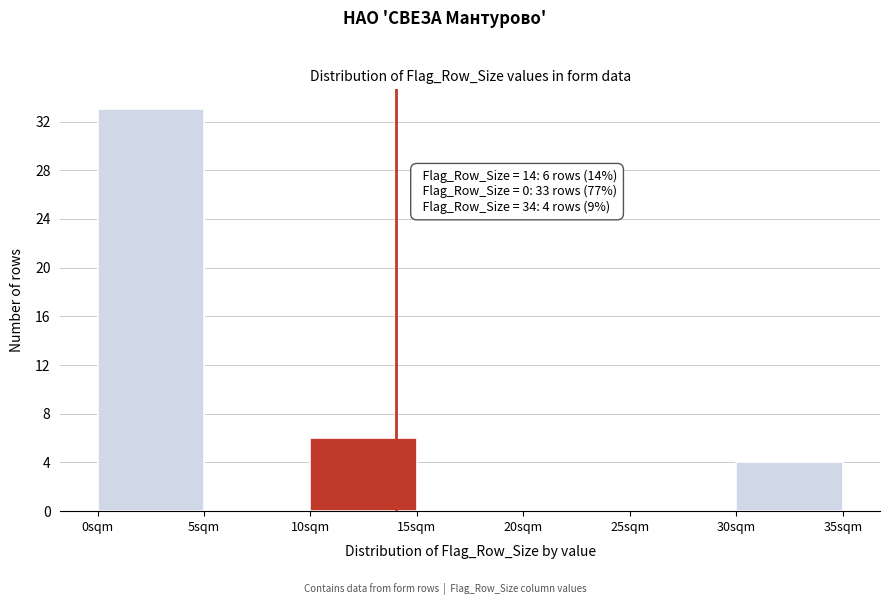

Over which range of the x-axis is the bar tallest?

0 to 5